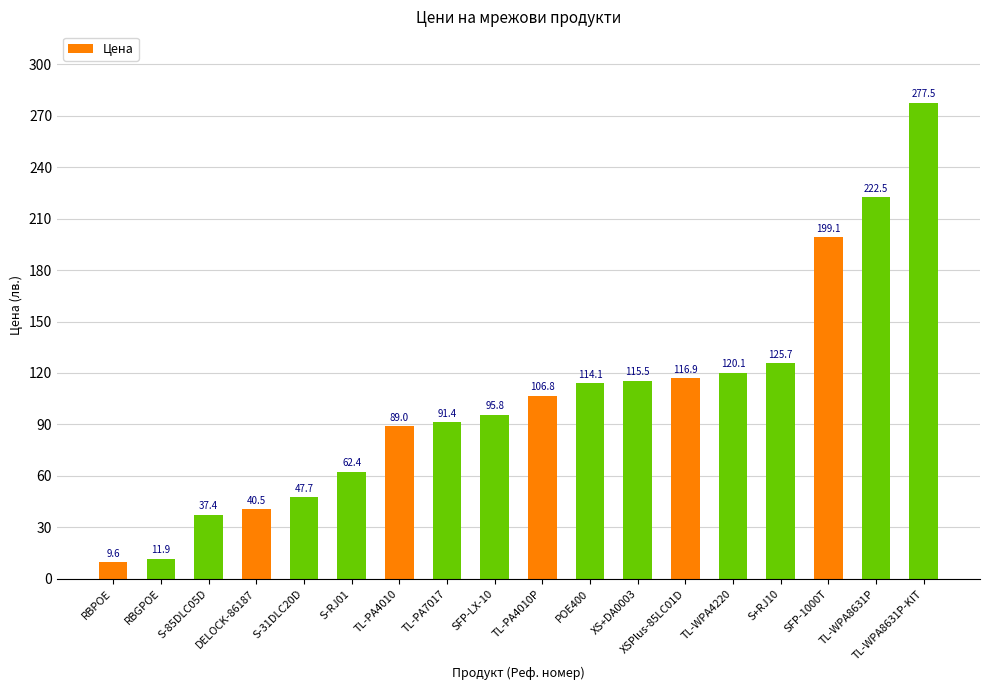

The value at SFP-LX-10 is 95.8. True or false?

True